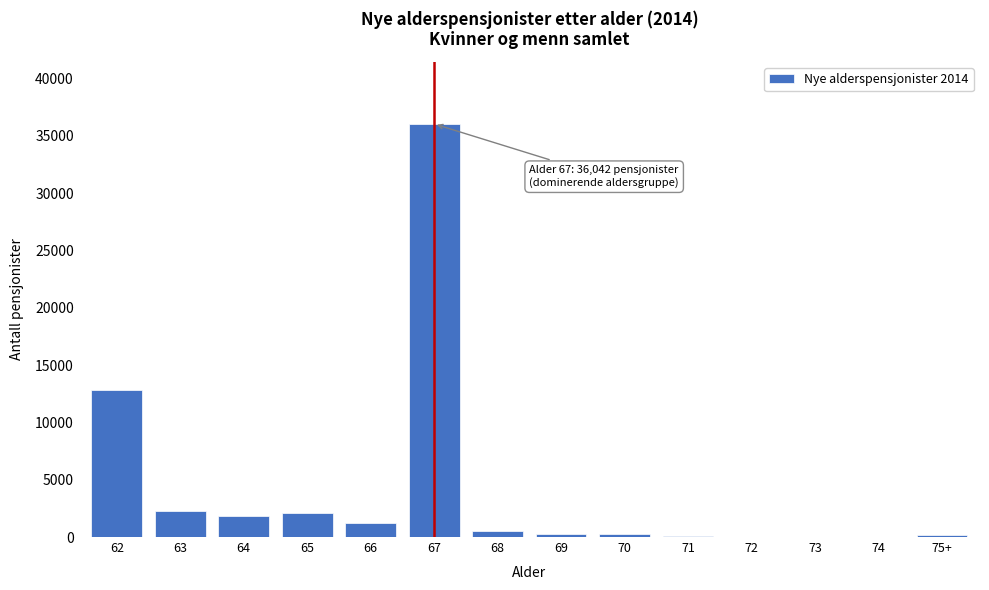

What is the greatest value displayed?

36042